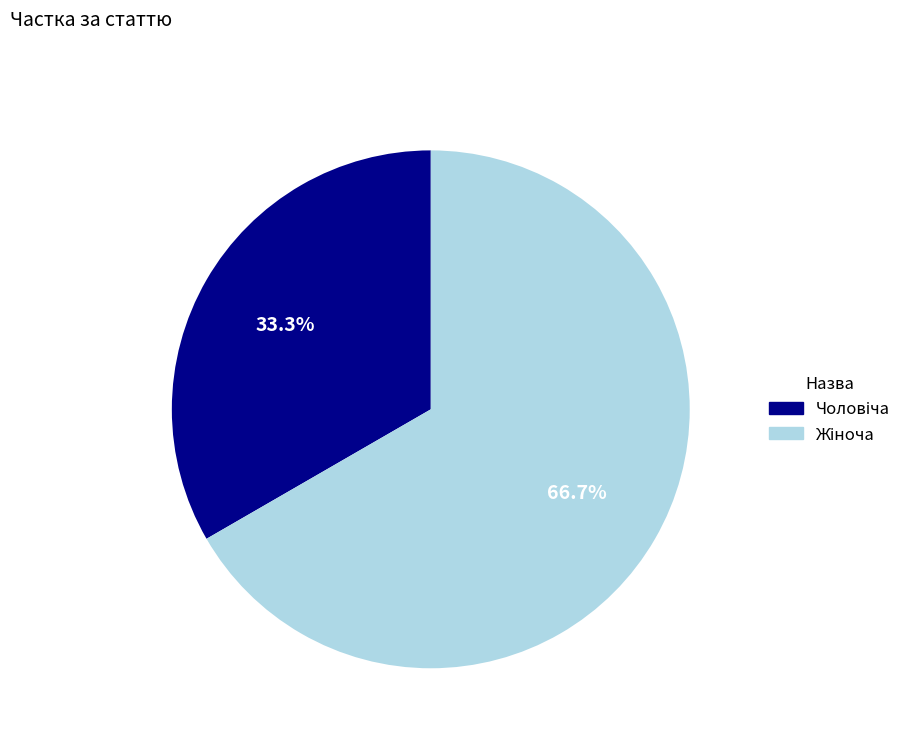

Is there a majority slice in this chart?

Yes